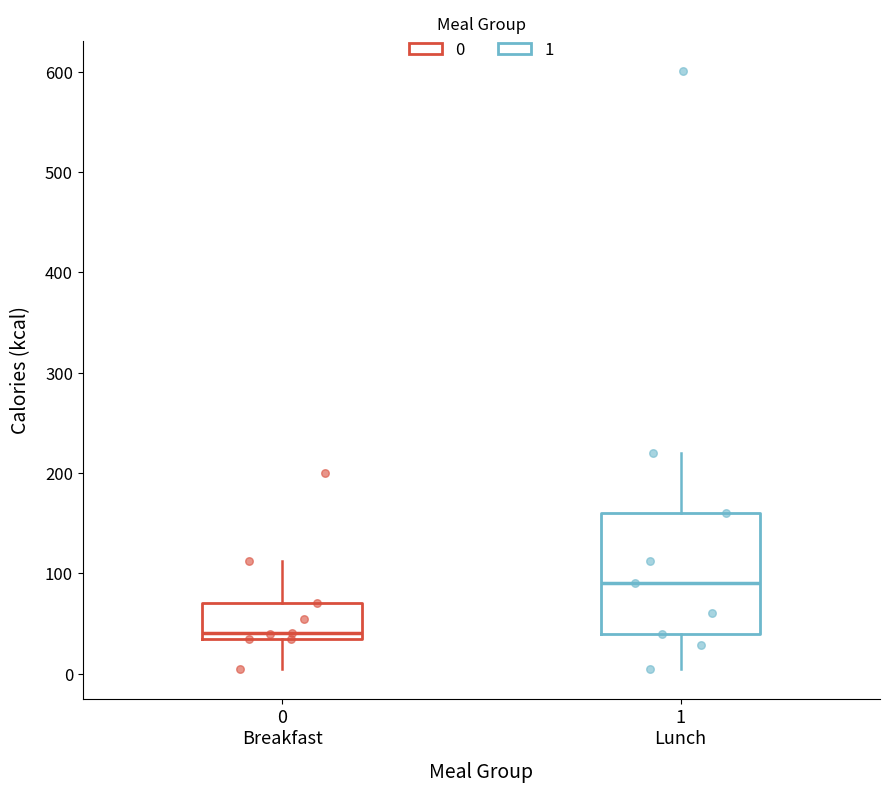

Comparing the boxes themselves (not the whiskers), which one is the tallest?

1 Lunch